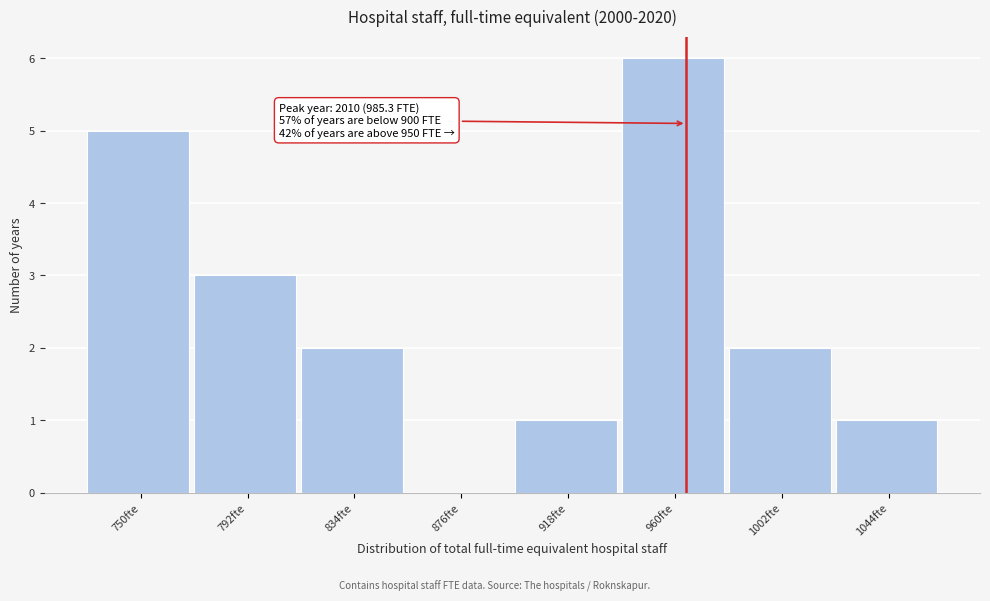

Reading right to left, list all the values displayed in this chart.

1044fte=1	1002fte=2	960fte=6	918fte=1	876fte=0	834fte=2	792fte=3	750fte=5